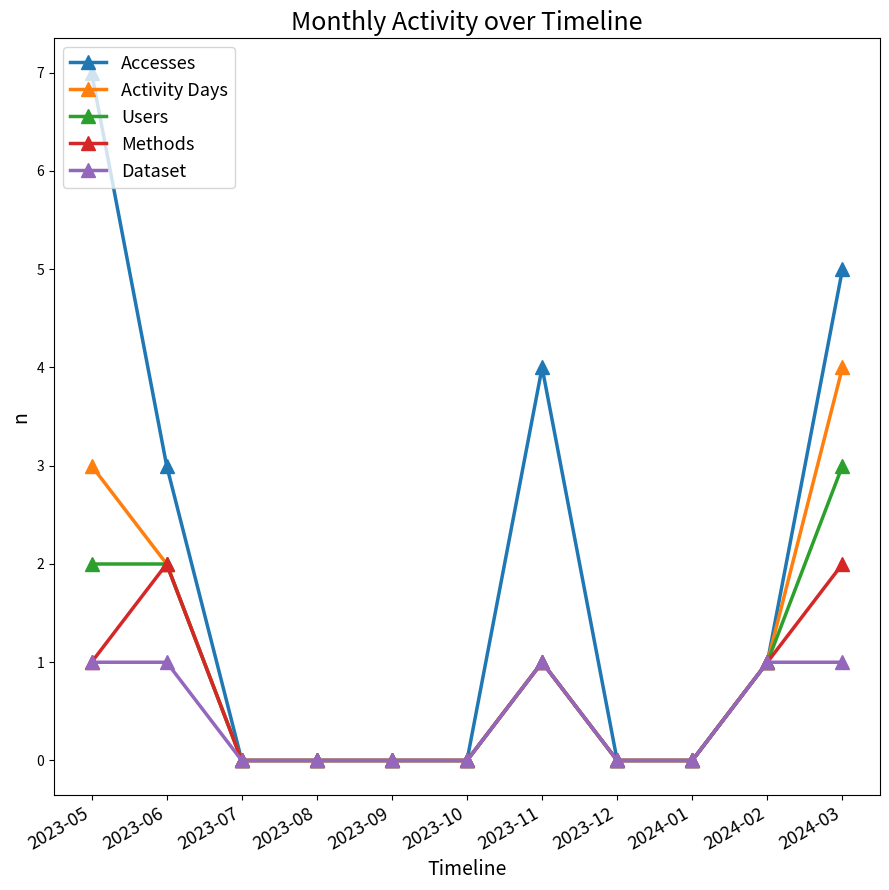

True or false: Accesses has a value of 2 at 2023-05.

False